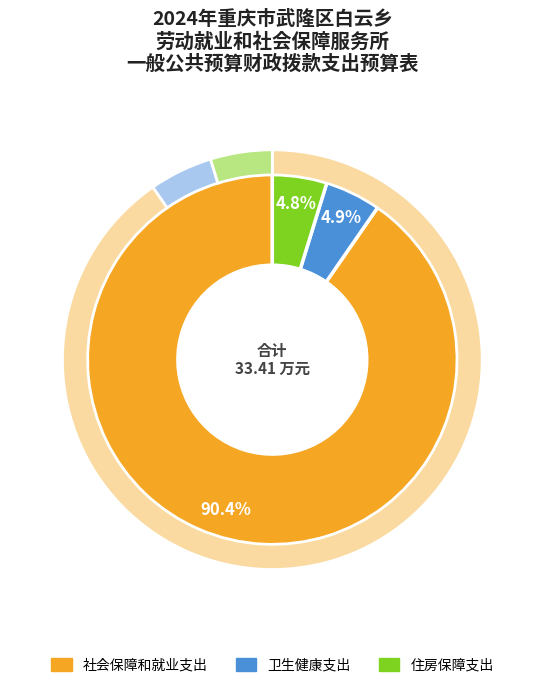

How many segments does this pie chart have?

3